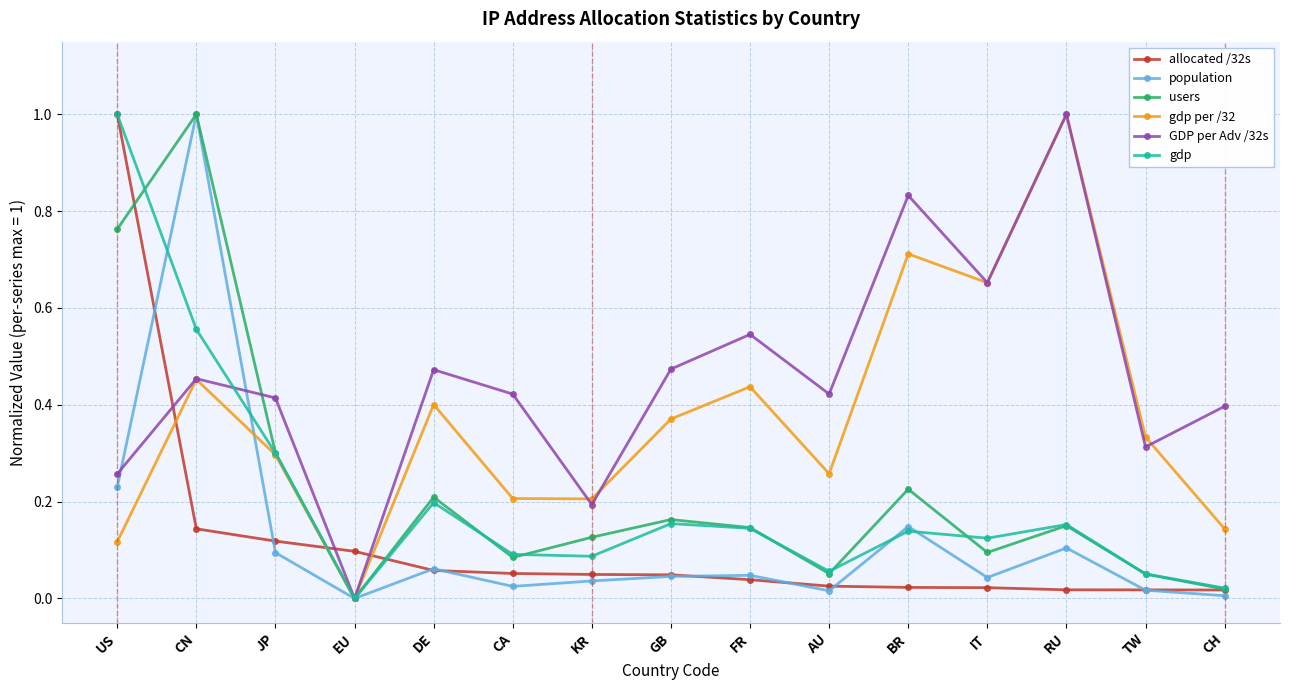

Which series has the largest total across all categories?

GDP per Adv /32s